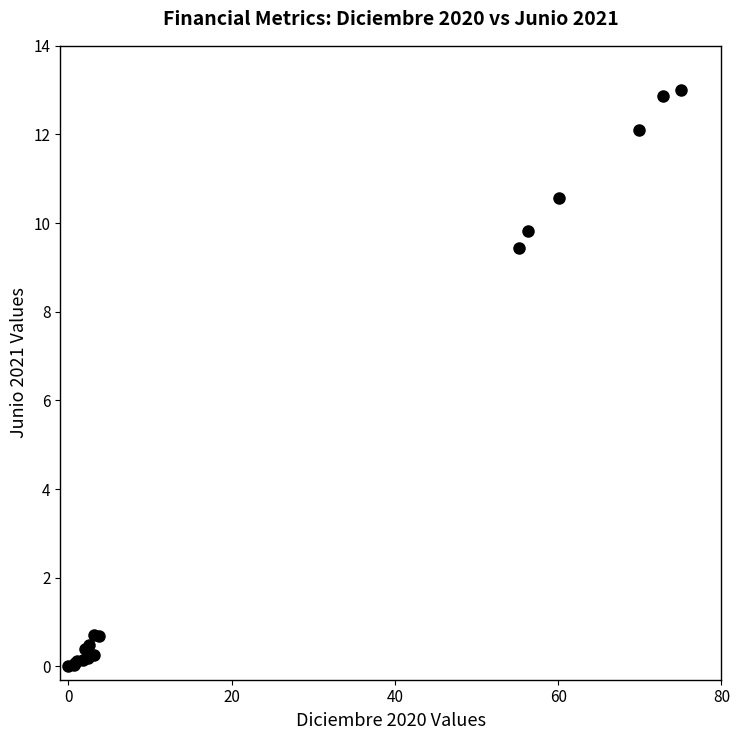

What Y value in the scatter plot is closest to 6?

9.4